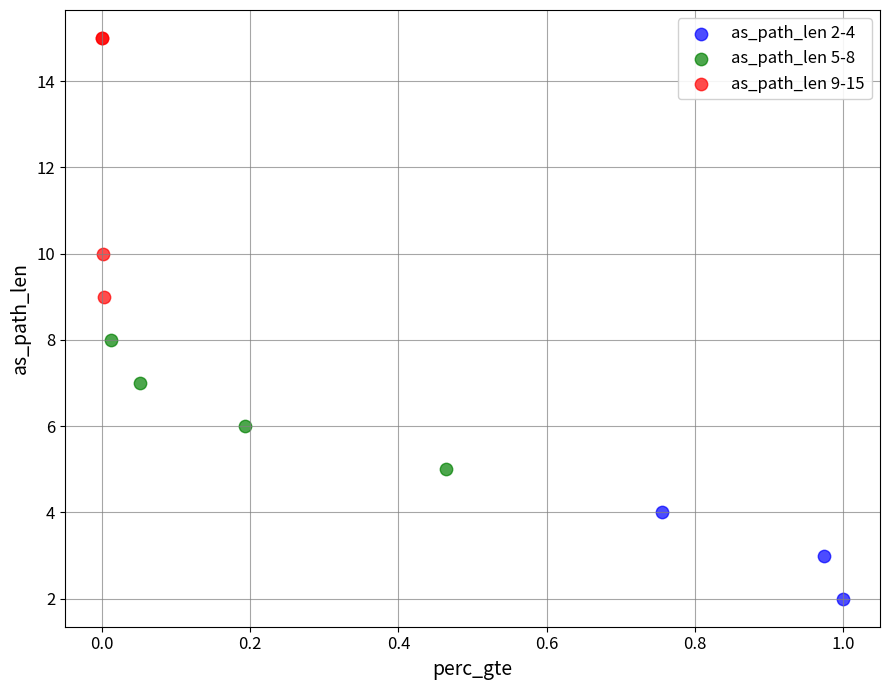

Which series contains the lowest Y value?

as_path_len 2-4